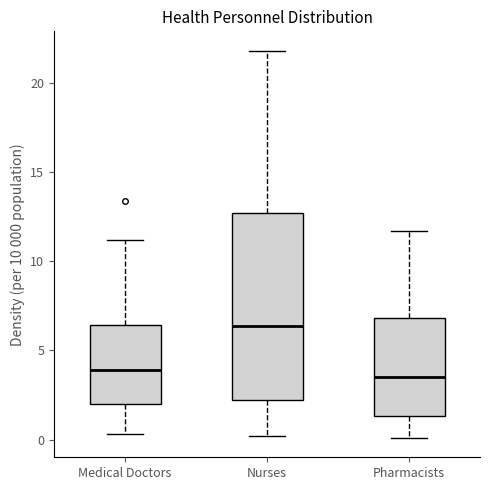

Which box is the tallest, from its lower edge to its upper edge?

Nurses